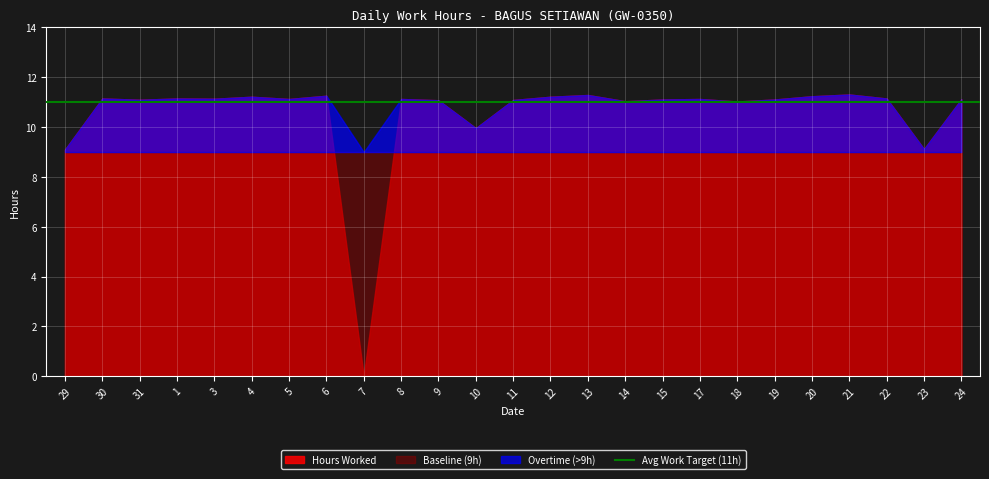

What is the maximum value for Overtime (>9h)?

2.3